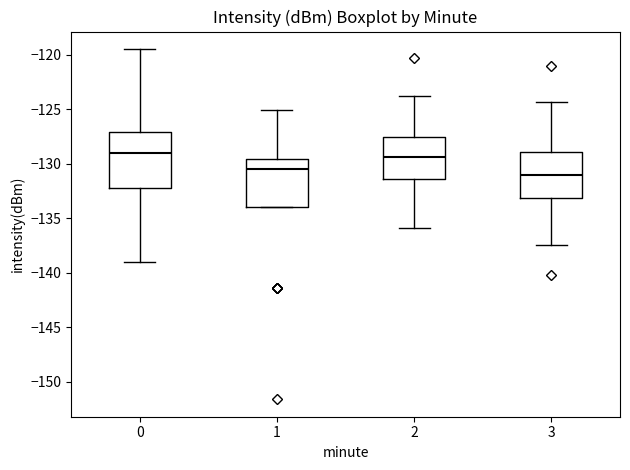

Reading left to right, read every box against the y-axis: the position of its median line, the range the box covers, and the ends of its whiskers. The values are not printed on the chart, so give them approximately, as read against the axis.

0: median -129.0, box -132.0 to -127.0, whiskers -139.0 to -119.5
1: median -130.5, box -134.0 to -129.5, whiskers -134.0 to -125.0
2: median -129.5, box -131.5 to -127.5, whiskers -136.0 to -124.0
3: median -131.0, box -133.0 to -129.0, whiskers -137.5 to -124.5